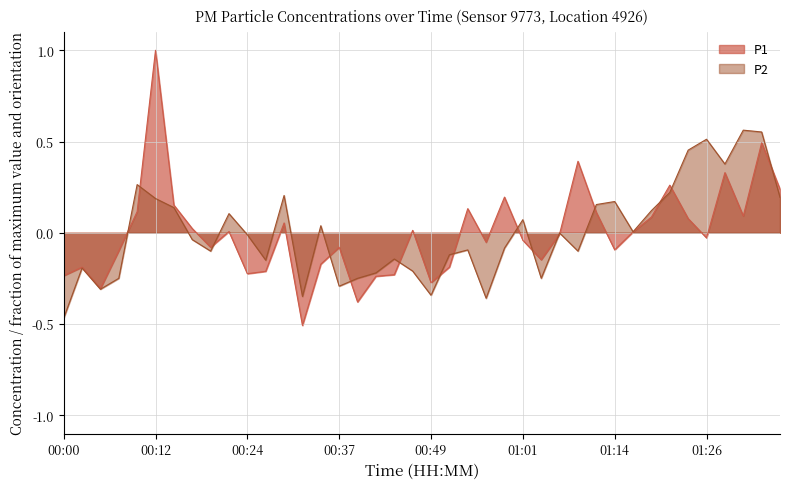

Rank the series by their maximum value, from highest to lowest.

P1, P2